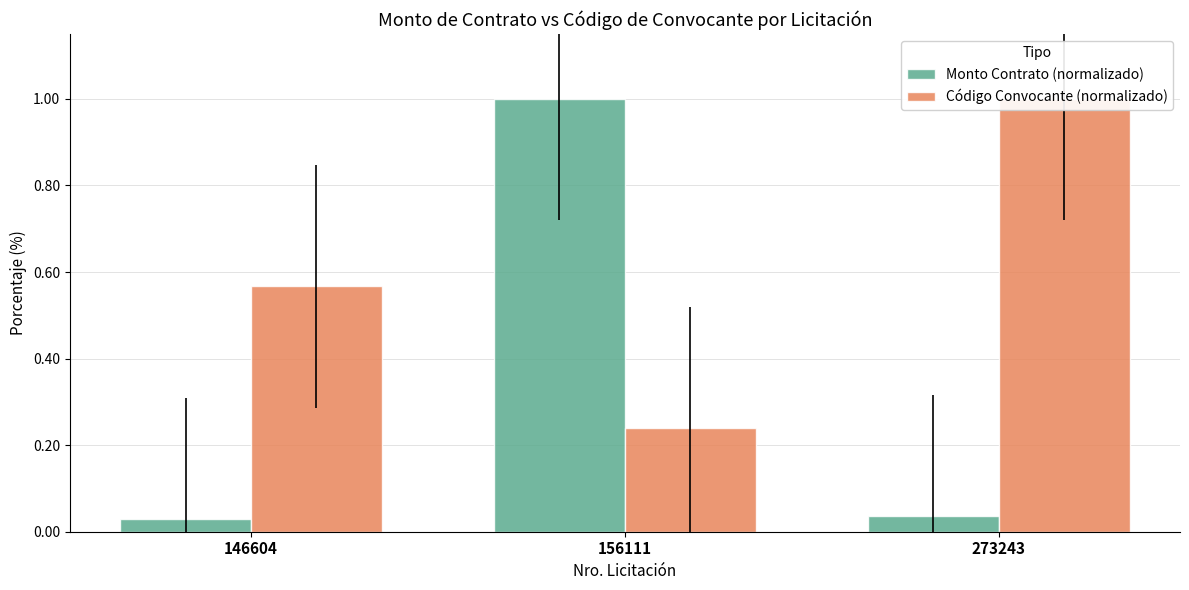

Is it true that Monto Contrato (normalizado) equals 0.0 at 273243?

True